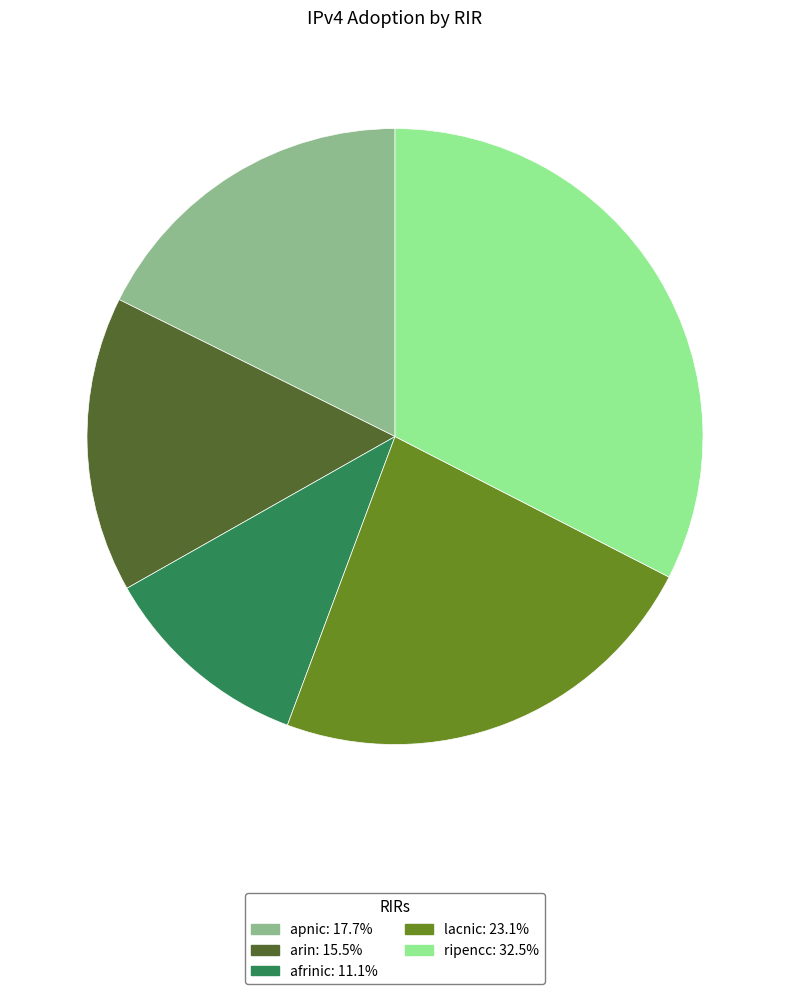

How many segments does this pie chart have?

5